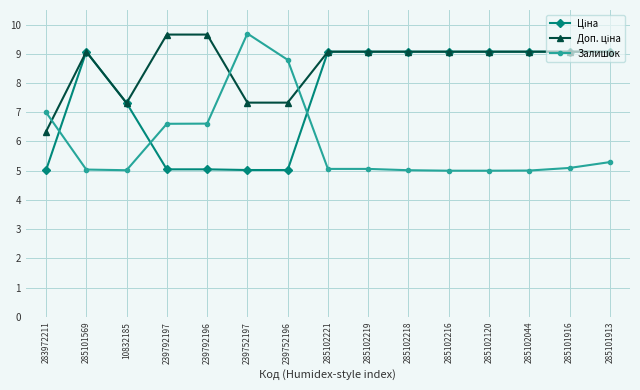

What position from the left is 285102044?

13